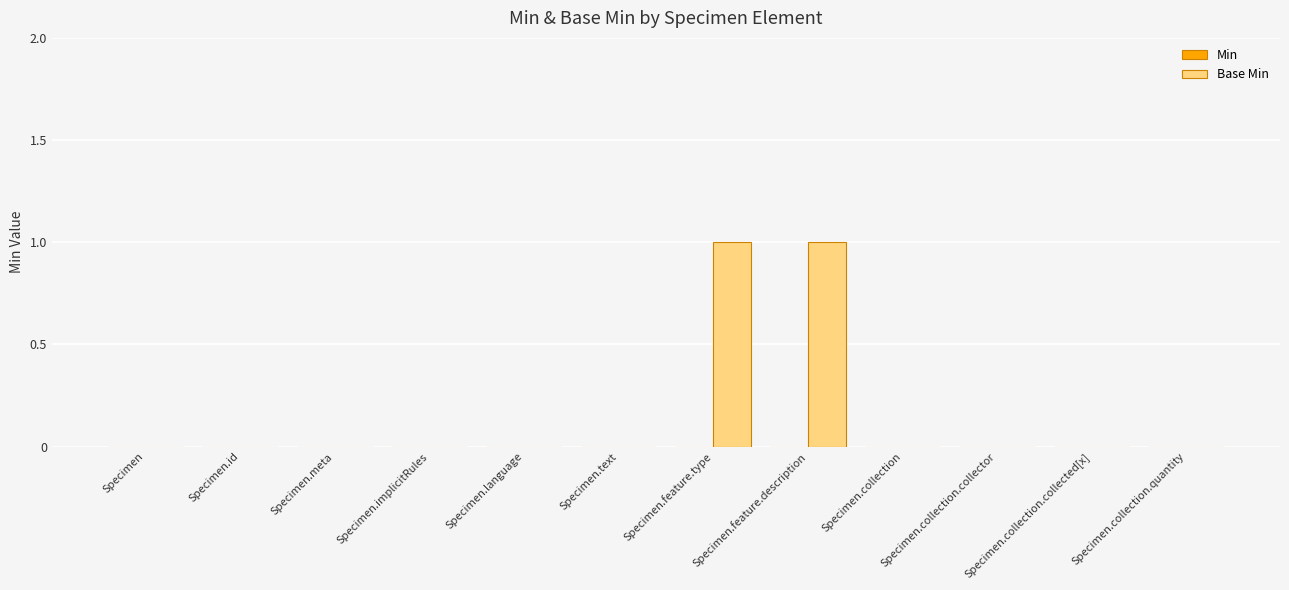

True or false: the data shows 0 at Specimen.text.

True